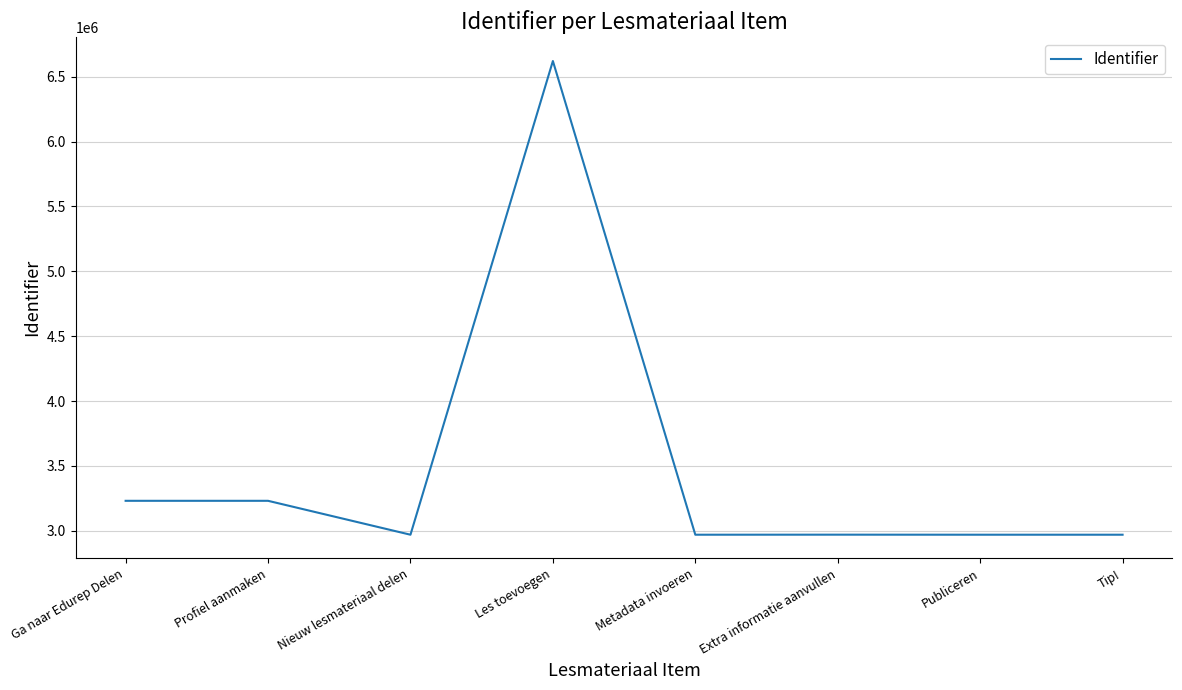

At which label does the data first exceed 2969692?

Ga naar Edurep Delen